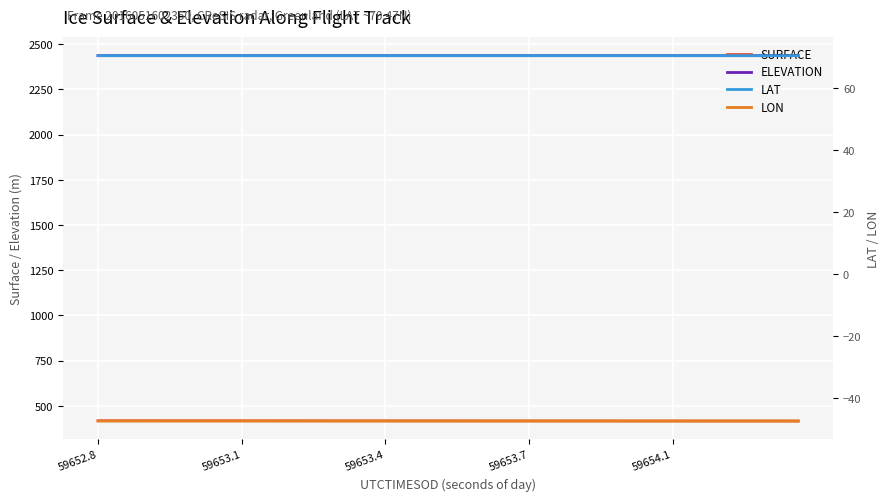

True or false: ELEVATION has more than 0 interior local peaks.

True